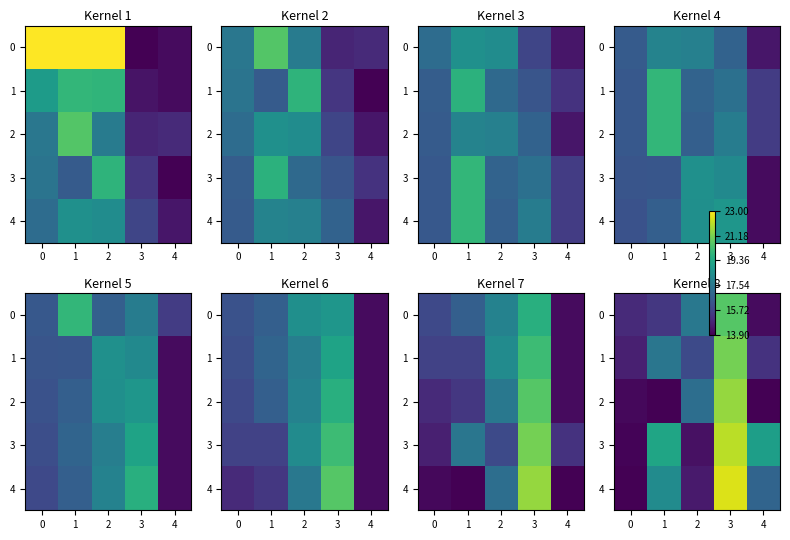

What is the spread (max minus min) of values at 2?

0.4